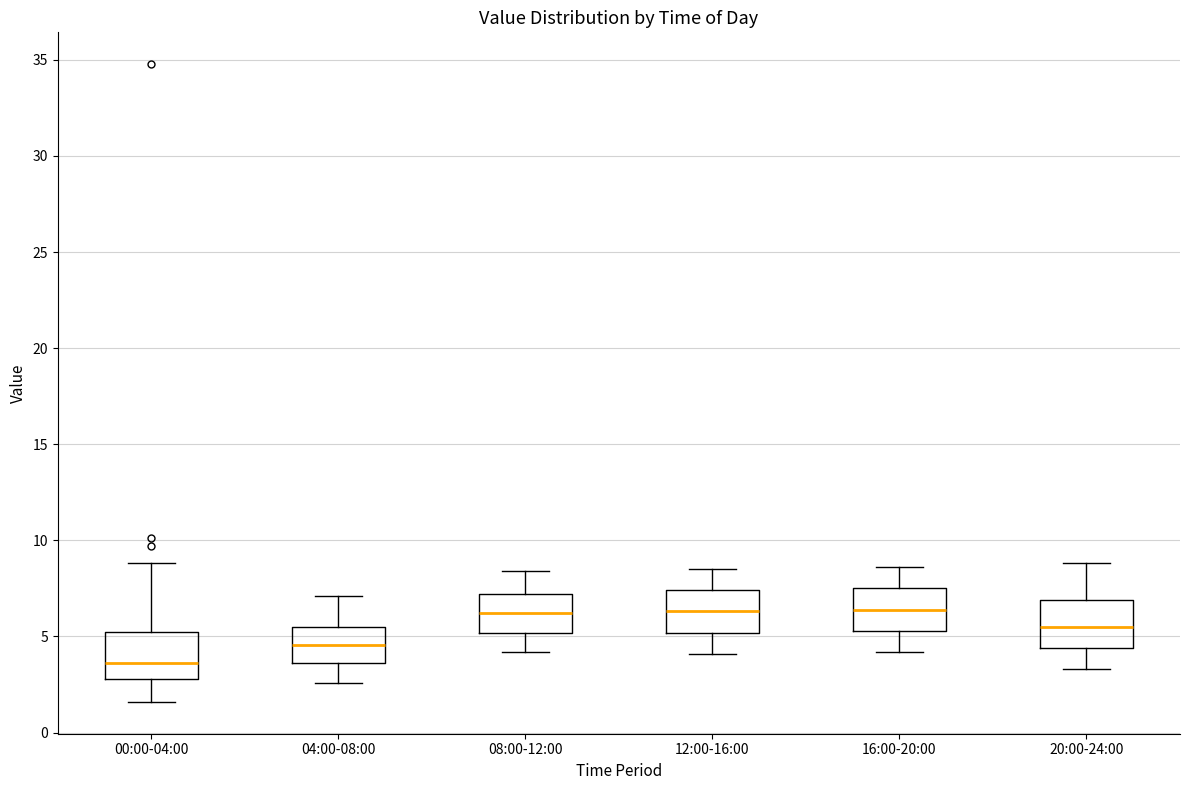

Where does the lower whisker of the box for 00:00-04:00 end on the y-axis? The values are not printed on the chart, so give them approximately, as read against the axis.

1.5